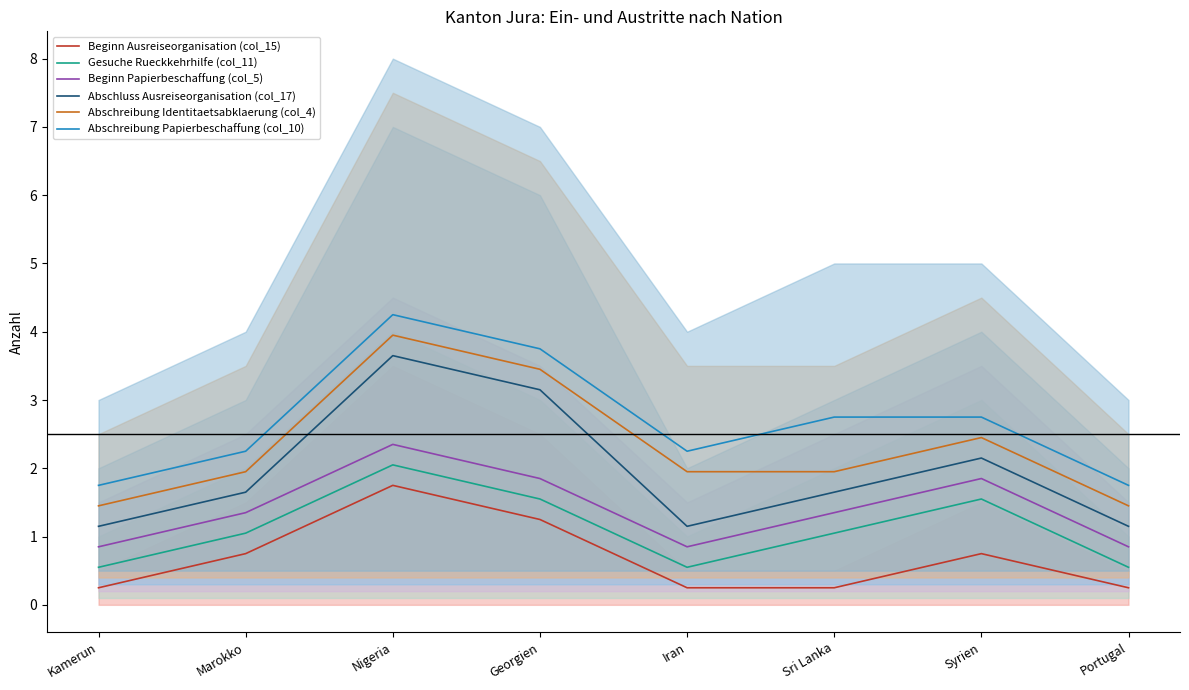

List the series in order of their overall mean, highest first.

Abschreibung Papierbeschaffung (col_10), Abschreibung Identitaetsabklaerung (col_4), Abschluss Ausreiseorganisation (col_17), Beginn Papierbeschaffung (col_5), Gesuche Rueckkehrhilfe (col_11), Beginn Ausreiseorganisation (col_15)